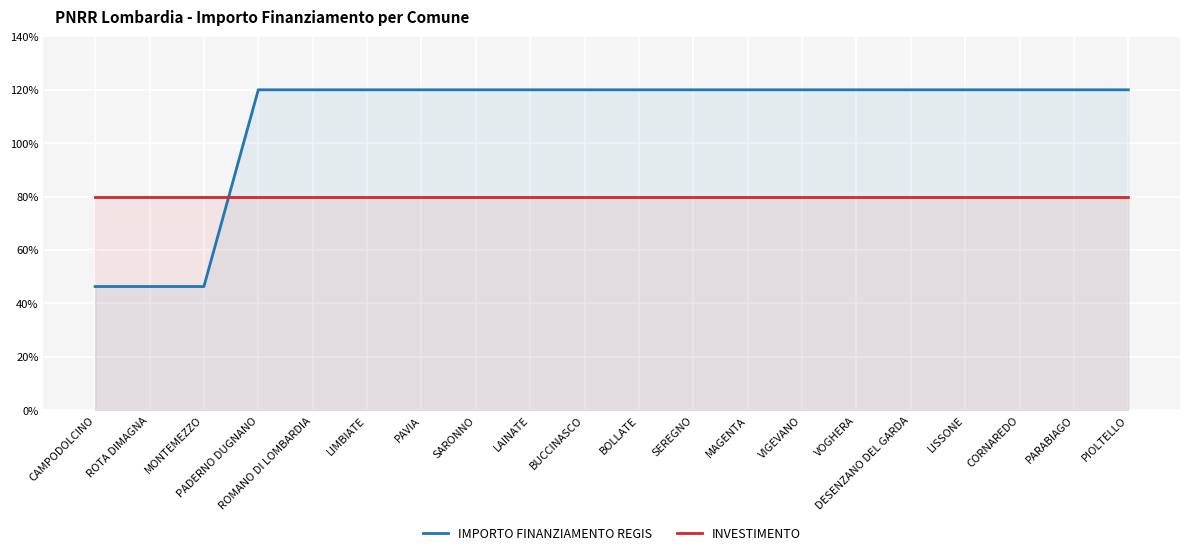

Which series ends up on top after the final intersection of INVESTIMENTO and IMPORTO FINANZIAMENTO REGIS?

IMPORTO FINANZIAMENTO REGIS